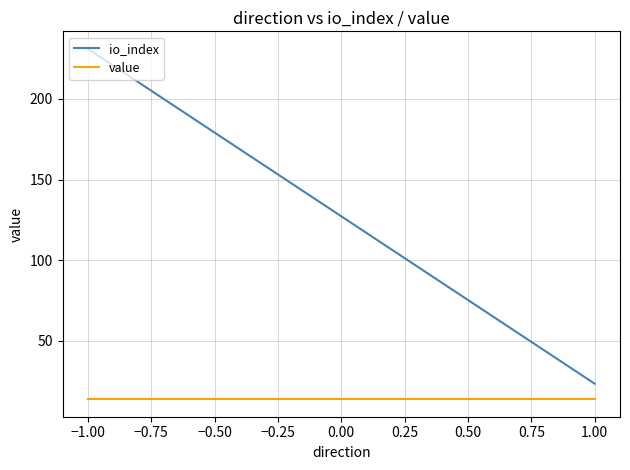

What is the maximum value for value?

13.9